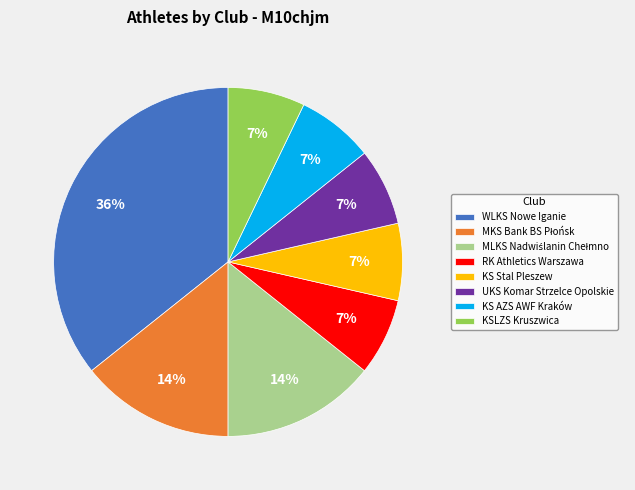

Approximately how many times larger is the value at KS Stal Pleszew compared to KSLZS Kruszwica?

1.0